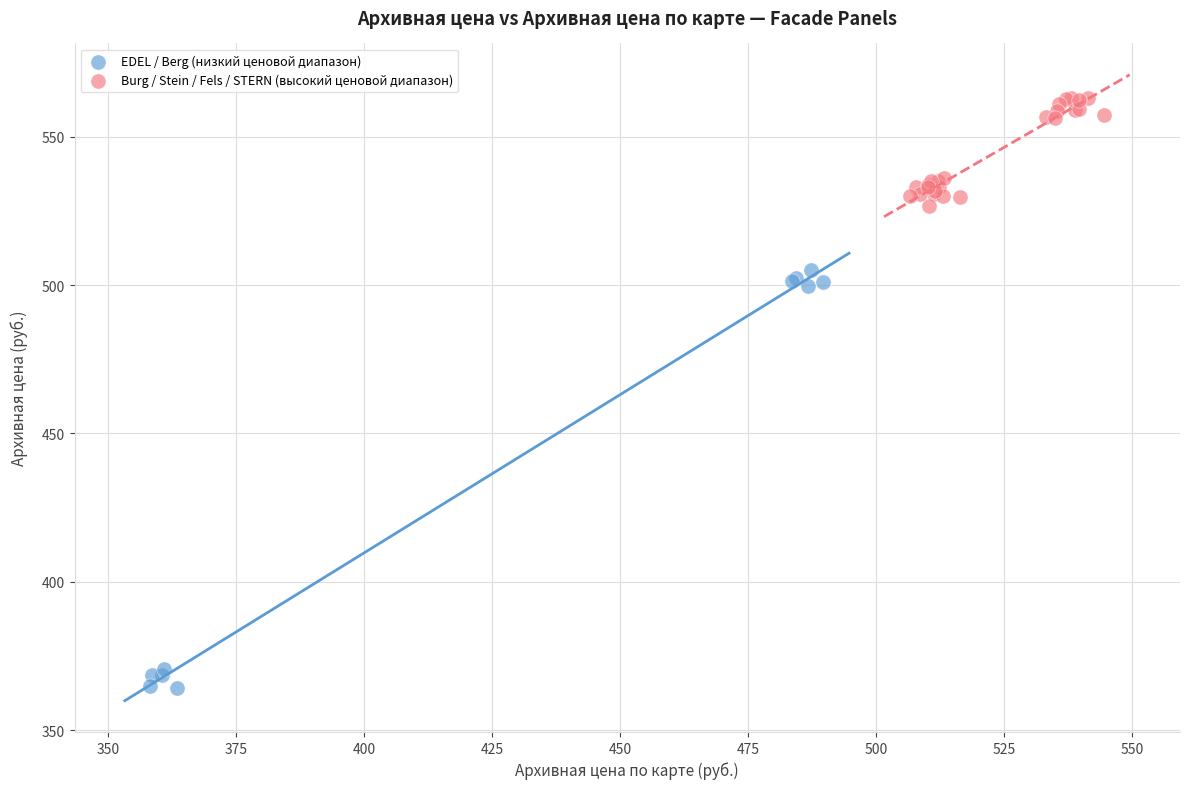

Which series has the largest Y range (max minus min)?

EDEL / Berg (низкий ценовой диапазон)